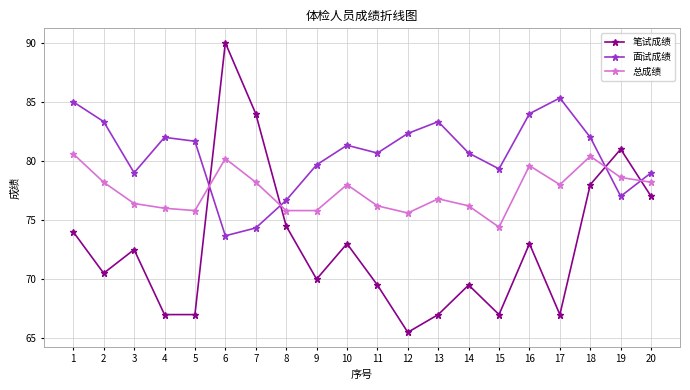

How many data points does each series have?

20